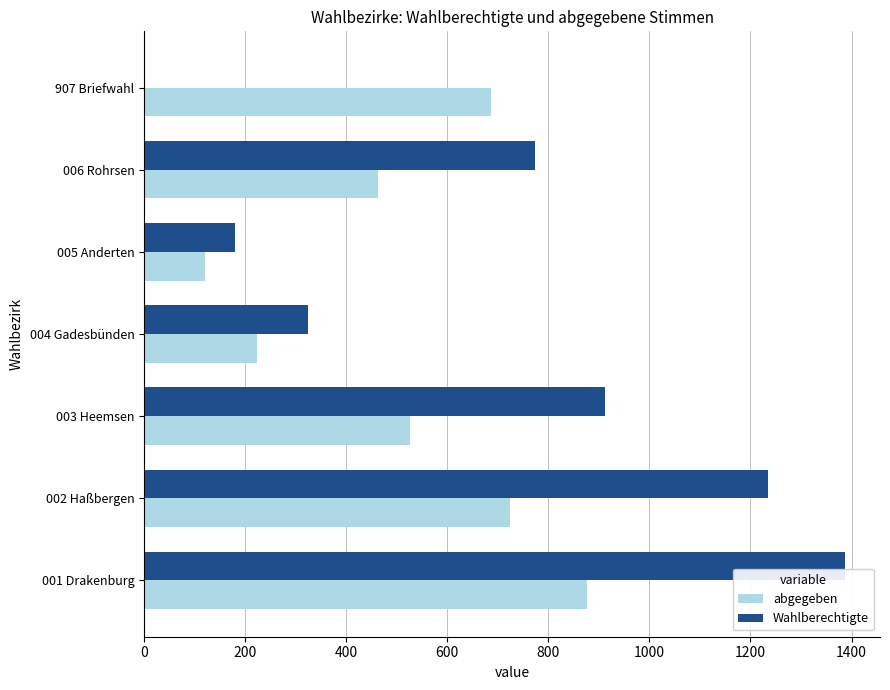

Between 005 Anderten and 907 Briefwahl, which series saw the biggest shift?

abgegeben